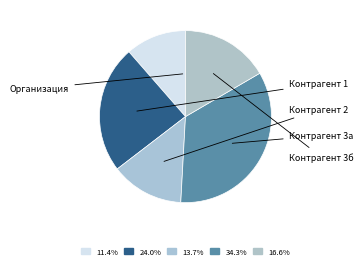

Between Контрагент 2 and Контрагент 1, which is larger?

Контрагент 1